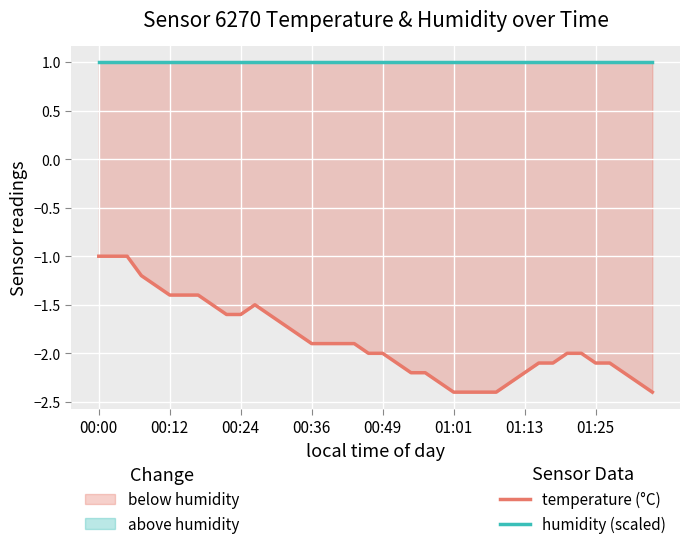

At which category is the sum across all series the highest?

00:00